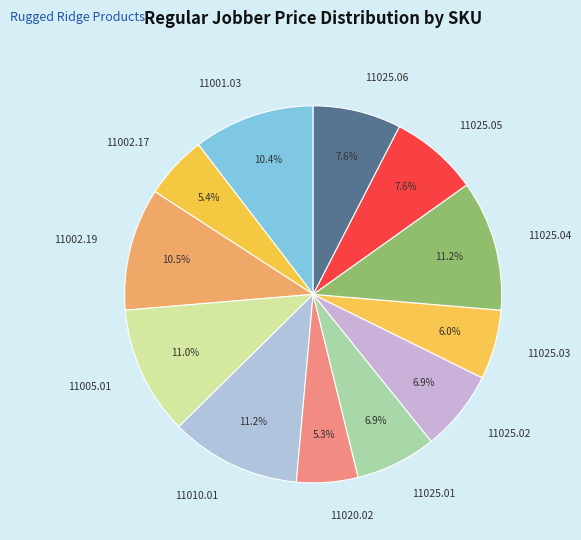

What is the ratio of the value at 11025.05 to the value at 11005.01?

0.7